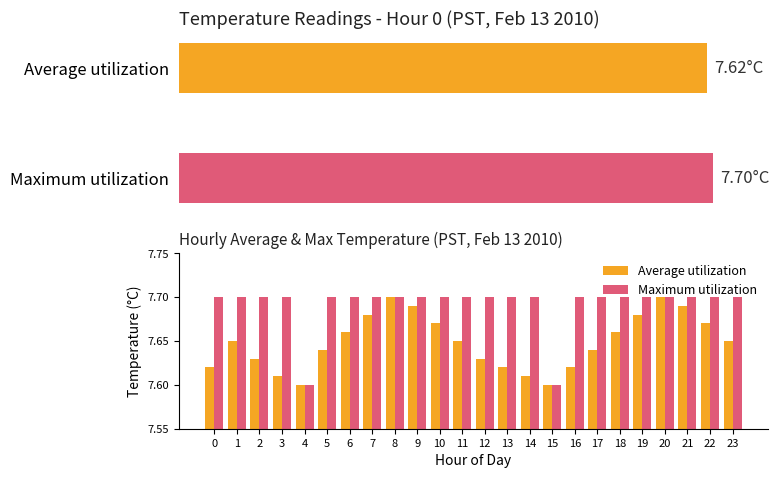

List the labels in order of Maximum utilization value, largest first.

0, 1, 2, 3, 5, 6, 7, 8, 9, 10, 11, 12, 13, 14, 16, 17, 18, 19, 20, 21, 22, 23, 4, 15